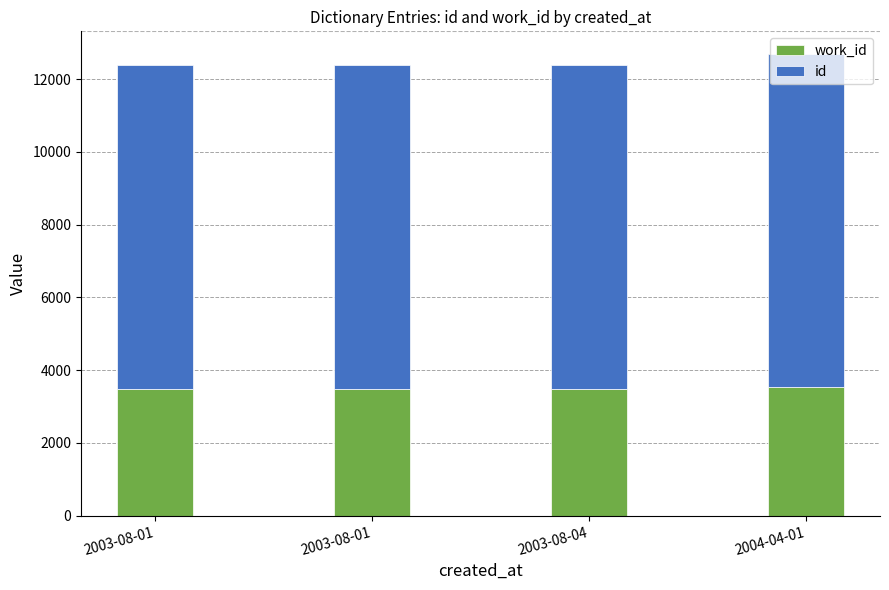

What is the label of the 4th bar from the left?

2004-04-01